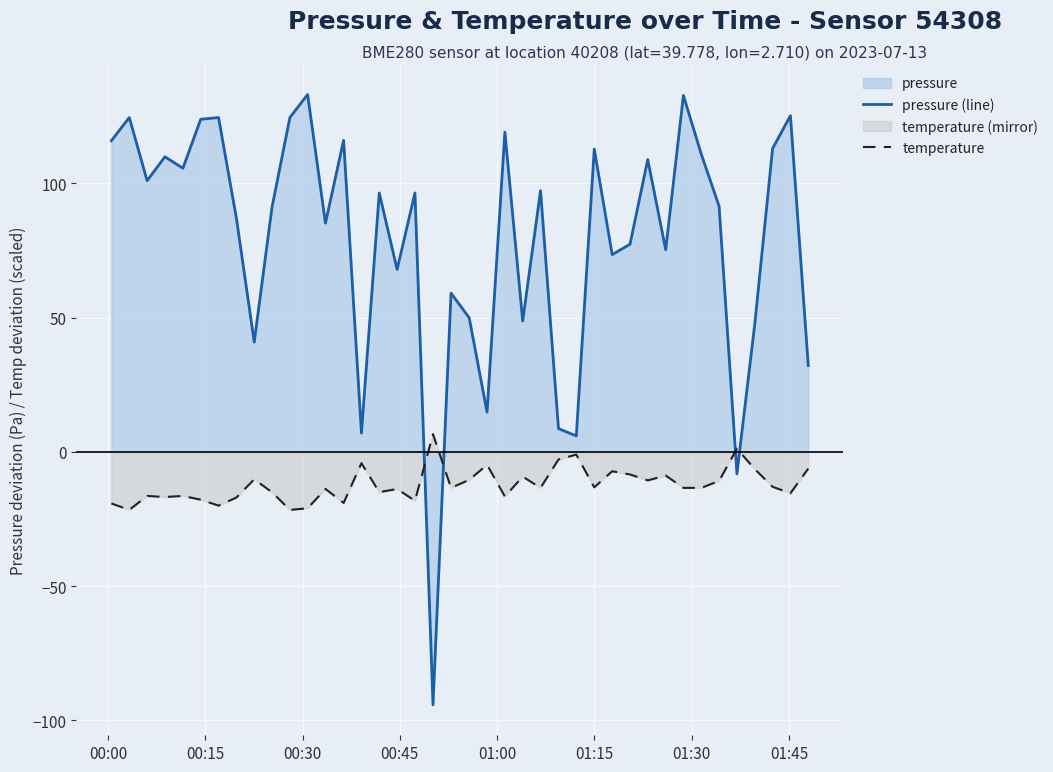

Which series has the largest range (max minus min)?

pressure (line)